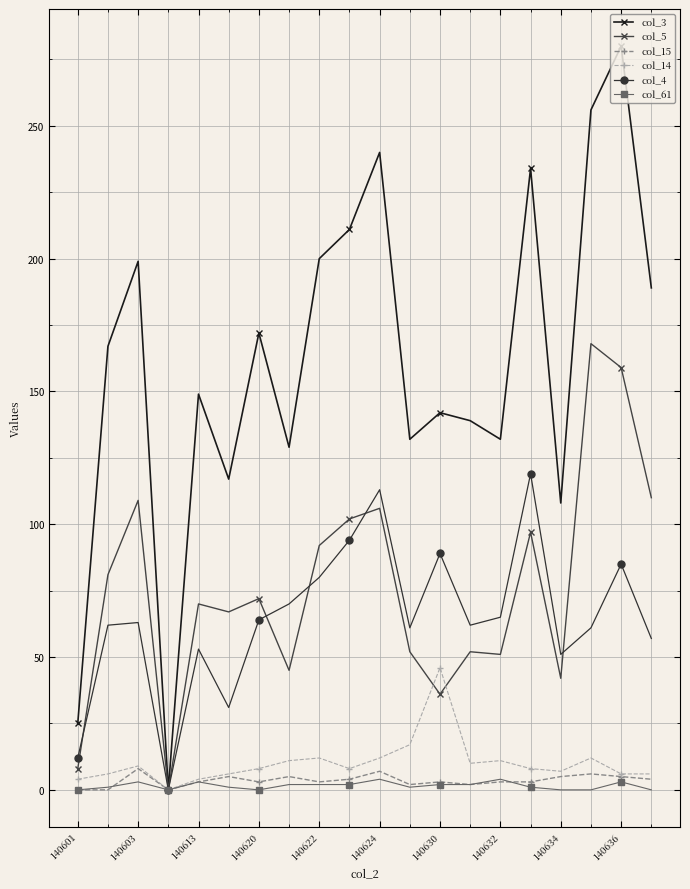

Count the number of data series in this chart.

6